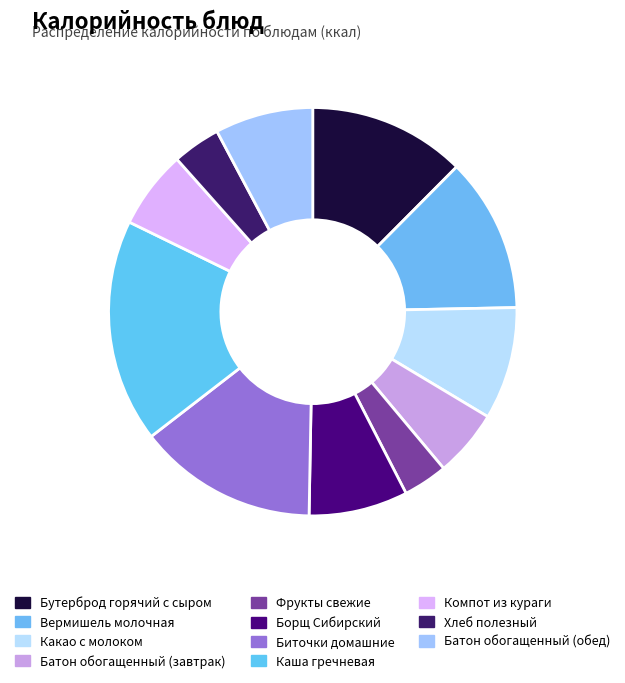

How many segments does this pie chart have?

11